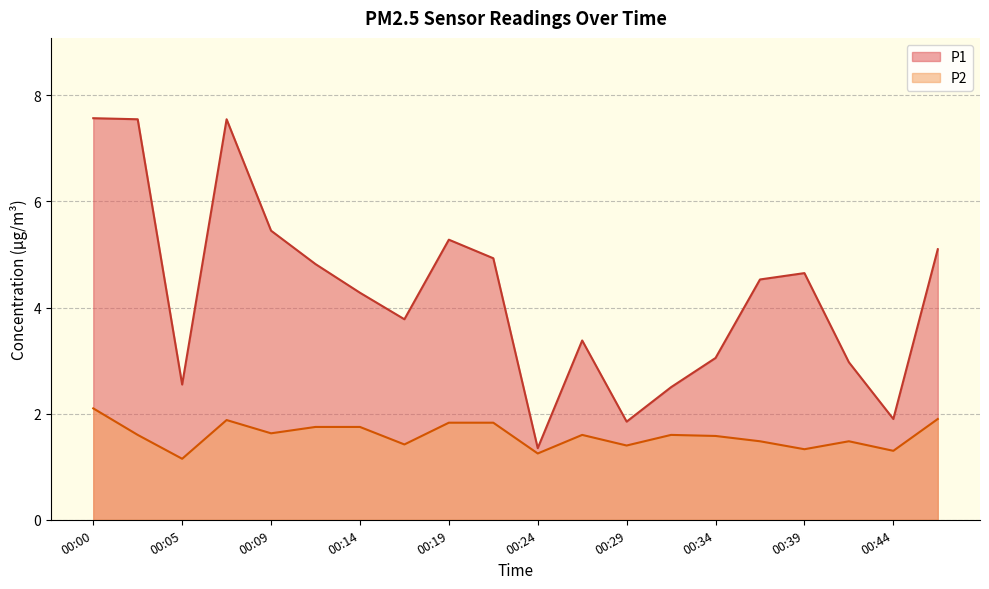

Rank the series at 00:24 from highest to lowest value.

P1, P2